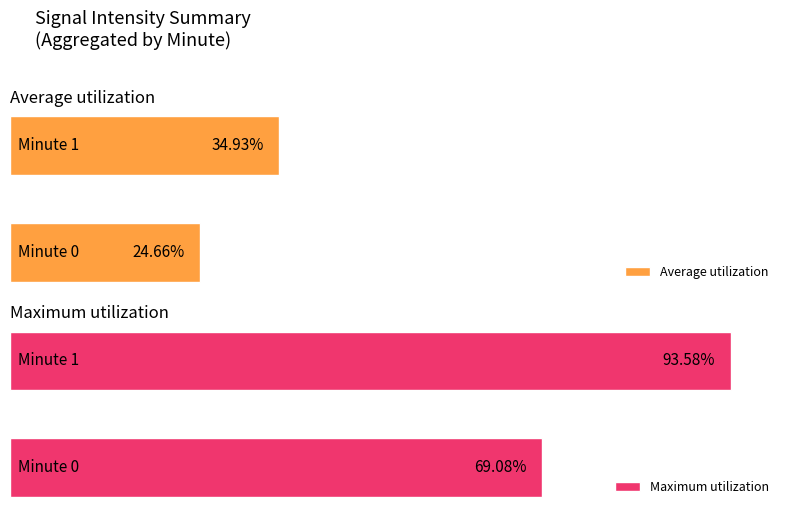

Does the chart contain any negative values?

No